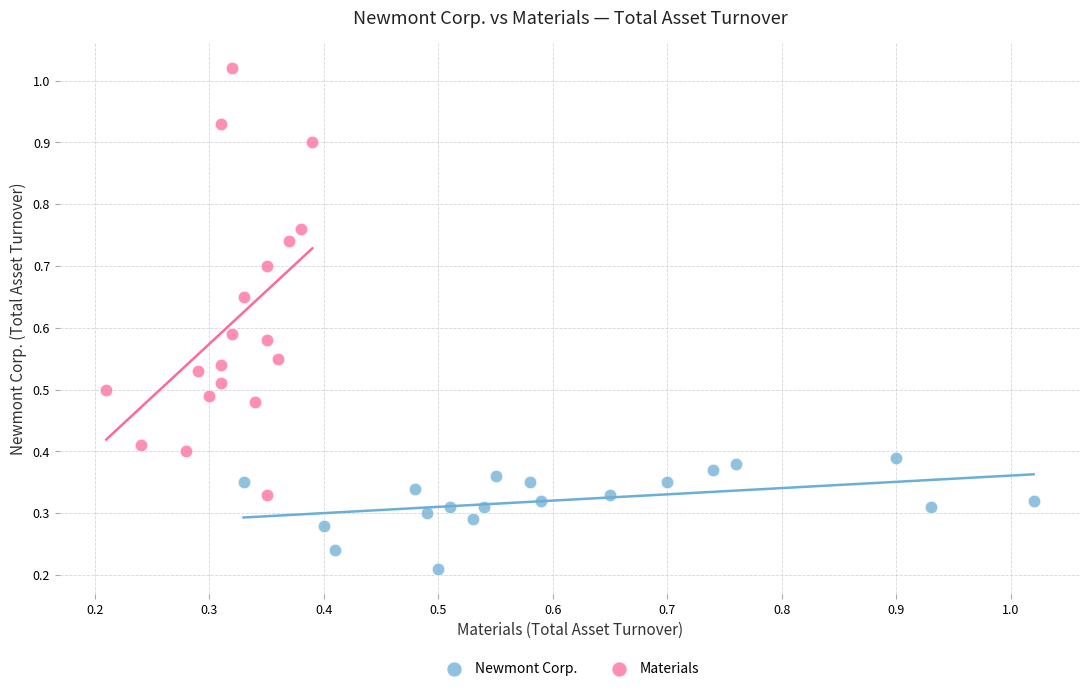

Which series has the widest spread of Y values?

Materials